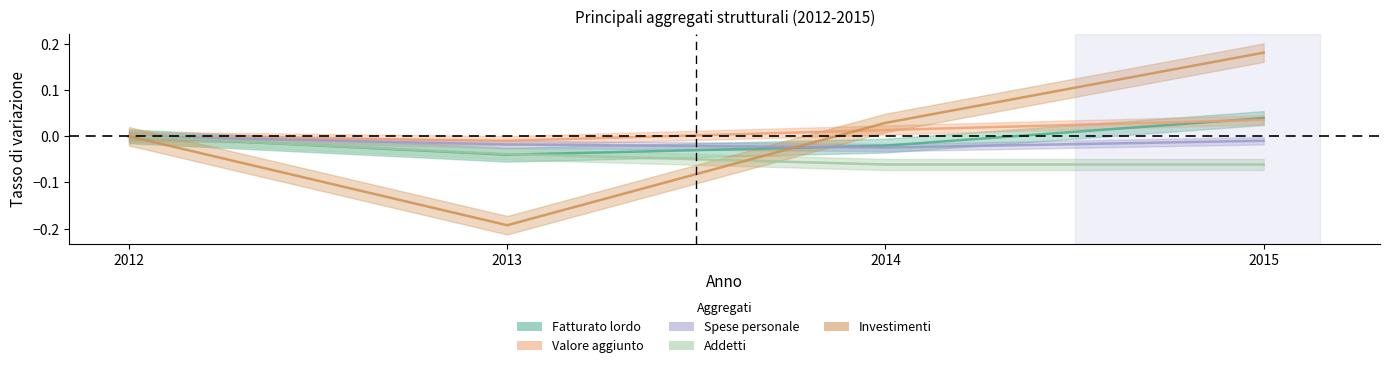

How many lines are shown in the chart?

5